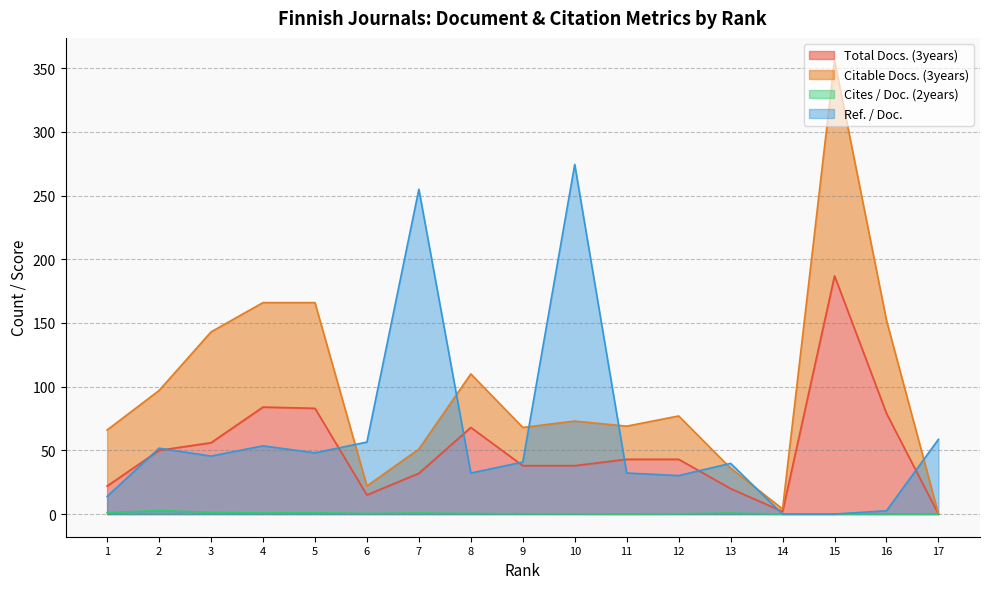

Does the chart have visible grid lines?

Yes